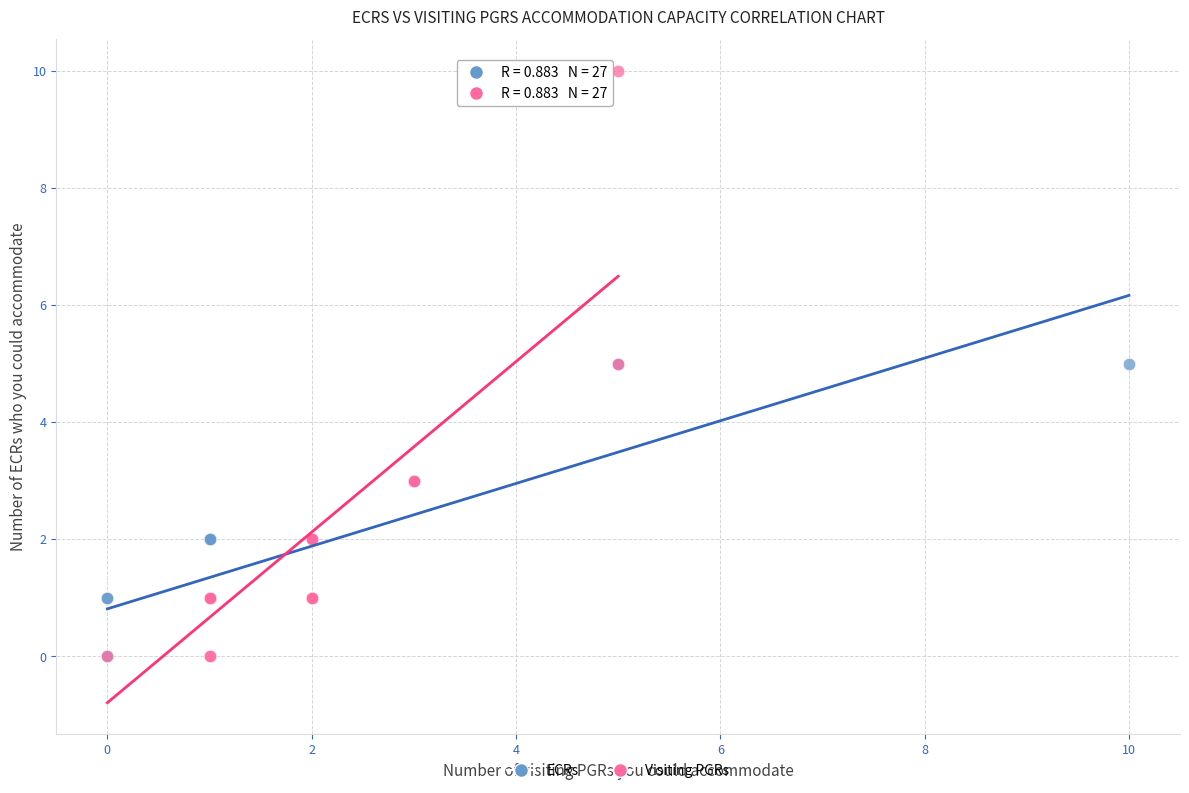

Which series has the widest spread of Y values?

Visiting PGRs